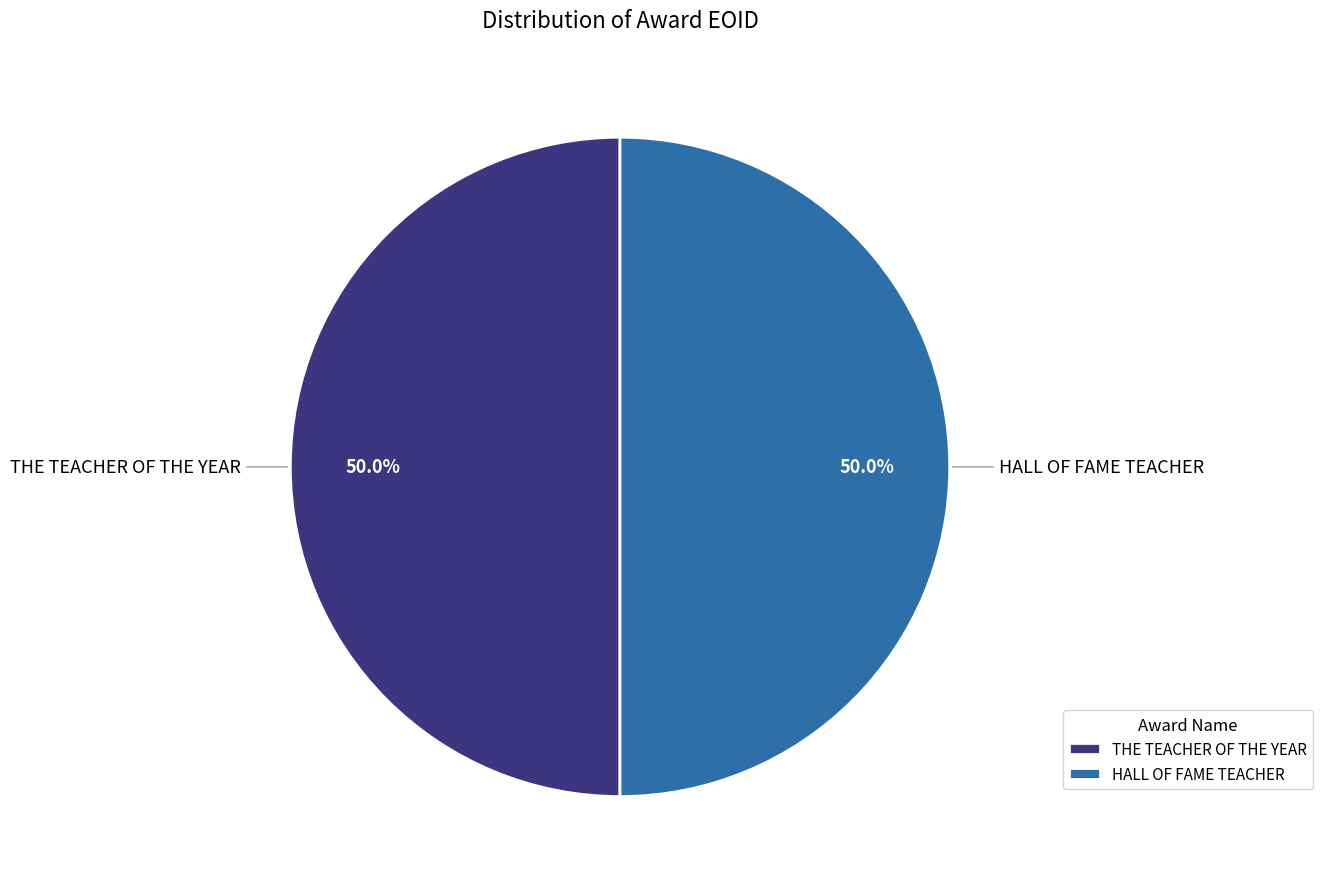

Approximately how many times larger is the value at THE TEACHER OF THE YEAR compared to HALL OF FAME TEACHER?

1.0